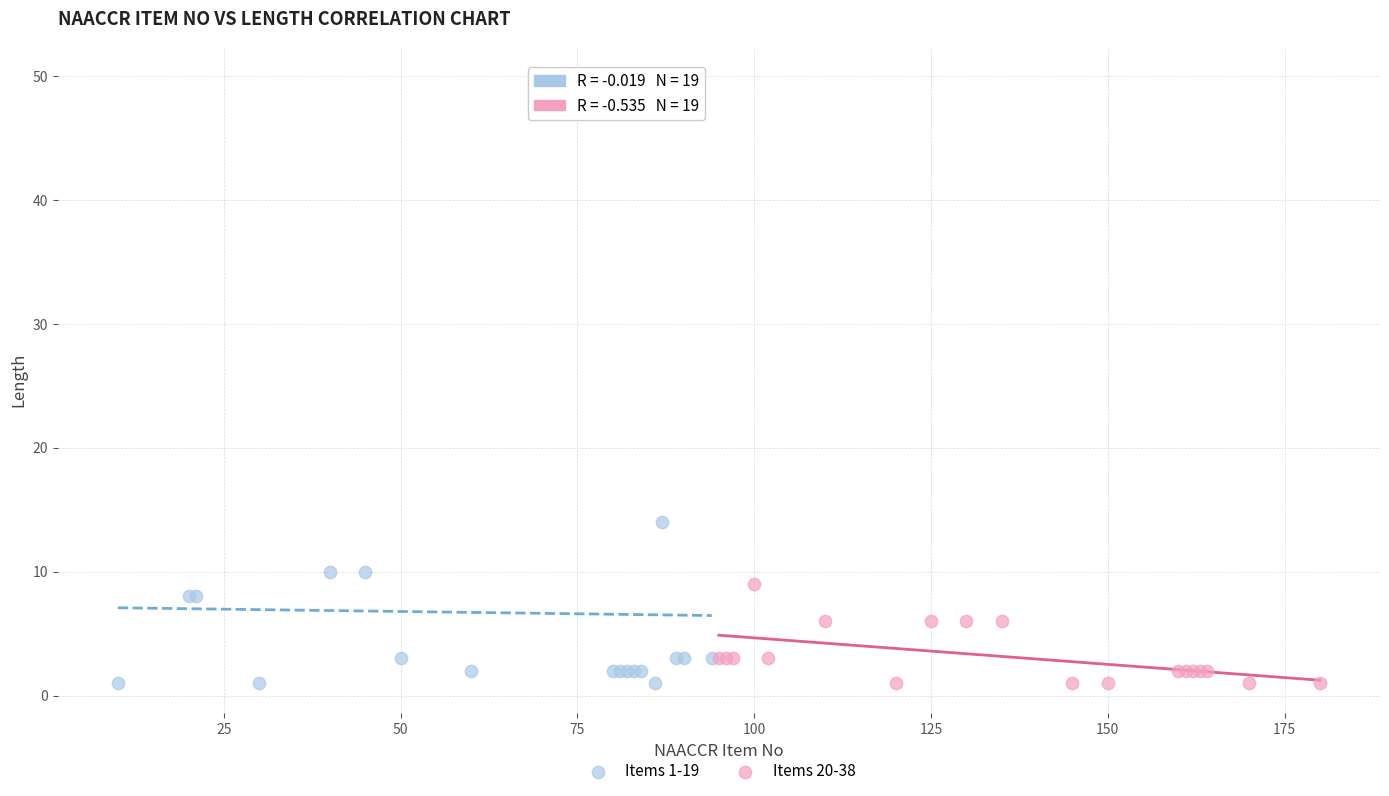

Which series has the widest spread of Y values?

Items 1-19